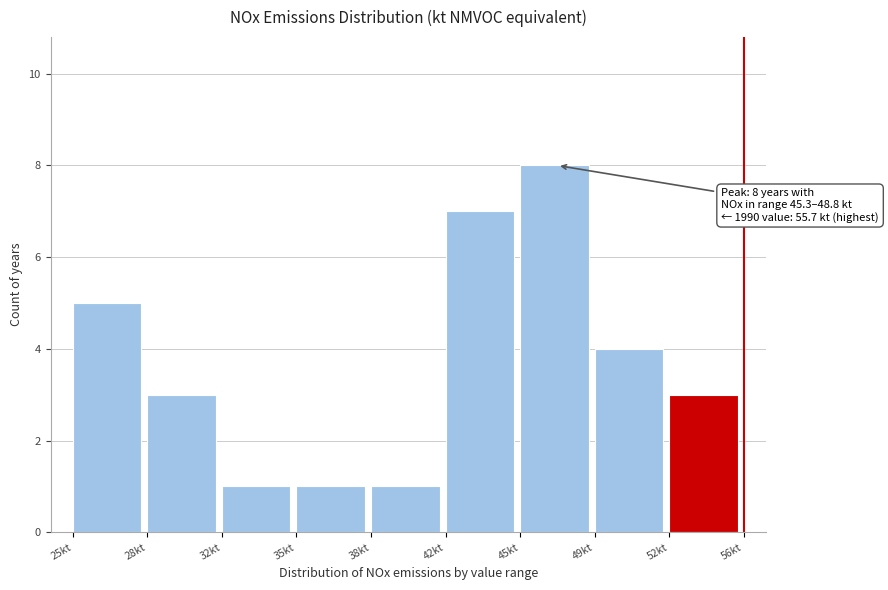

Reading left to right, extract all data points from this chart.

5	3	1	1	1	7	8	4	3